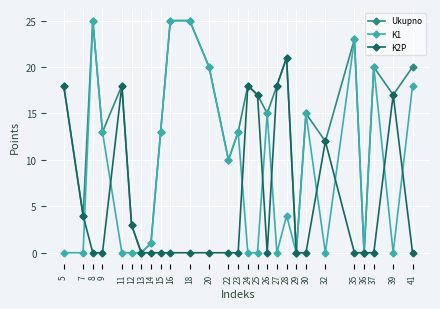

List the series in order of their overall mean, highest first.

Ukupno, K1, K2P